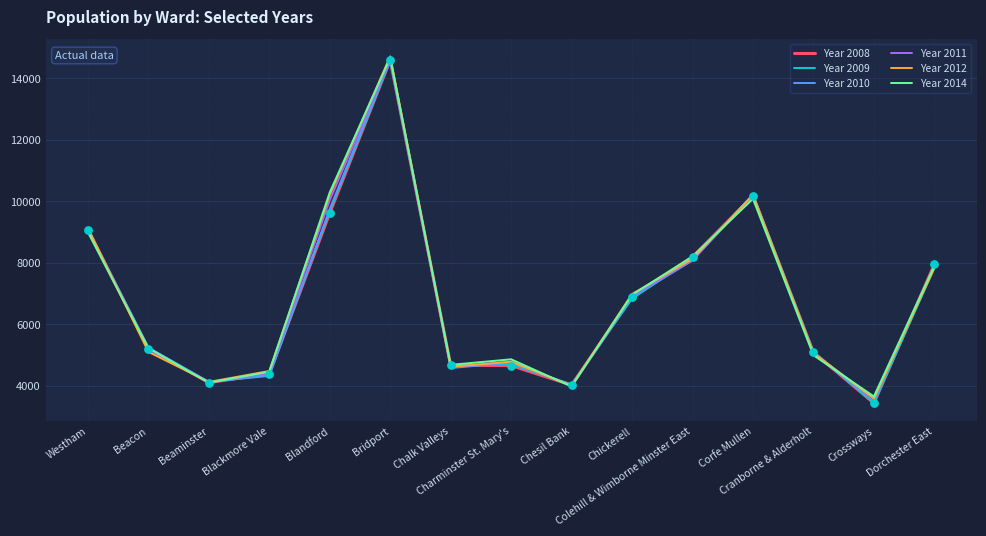

At how many categories does at least one series exceed 10594?

1